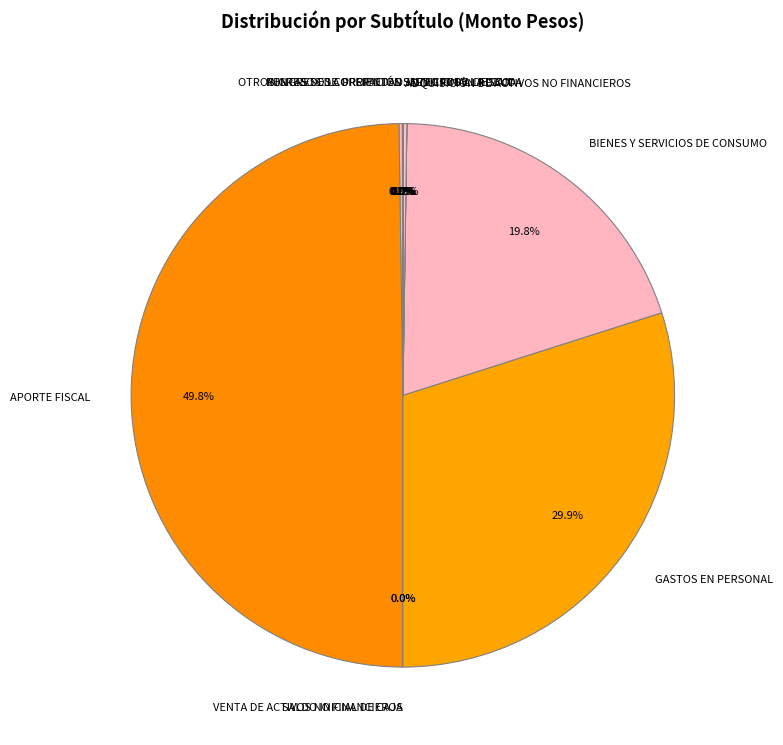

Which category has the biggest portion of the pie?

APORTE FISCAL